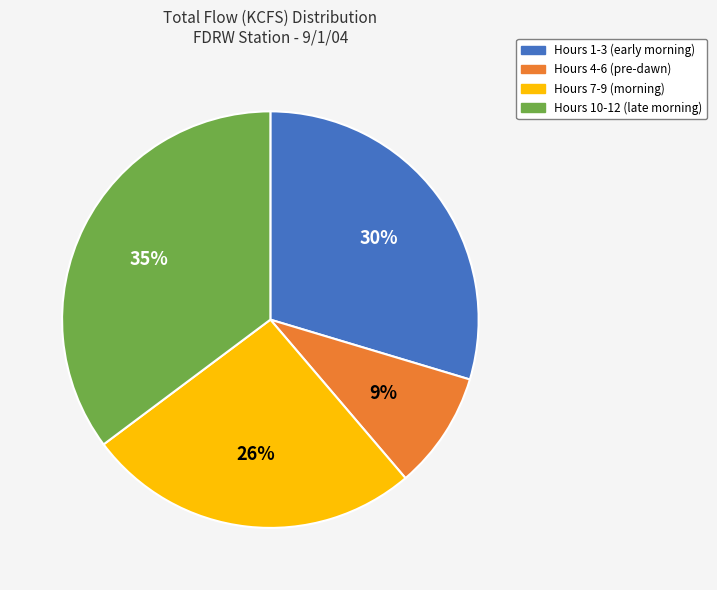

True or false: Hours 10-12 (late morning) accounts for 35% of the total.

True